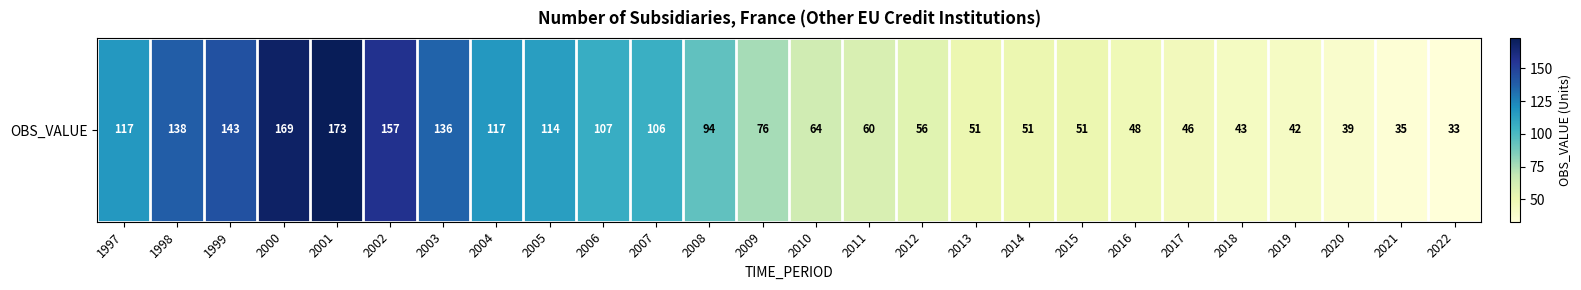

At which label is the value closest to 103?

2007